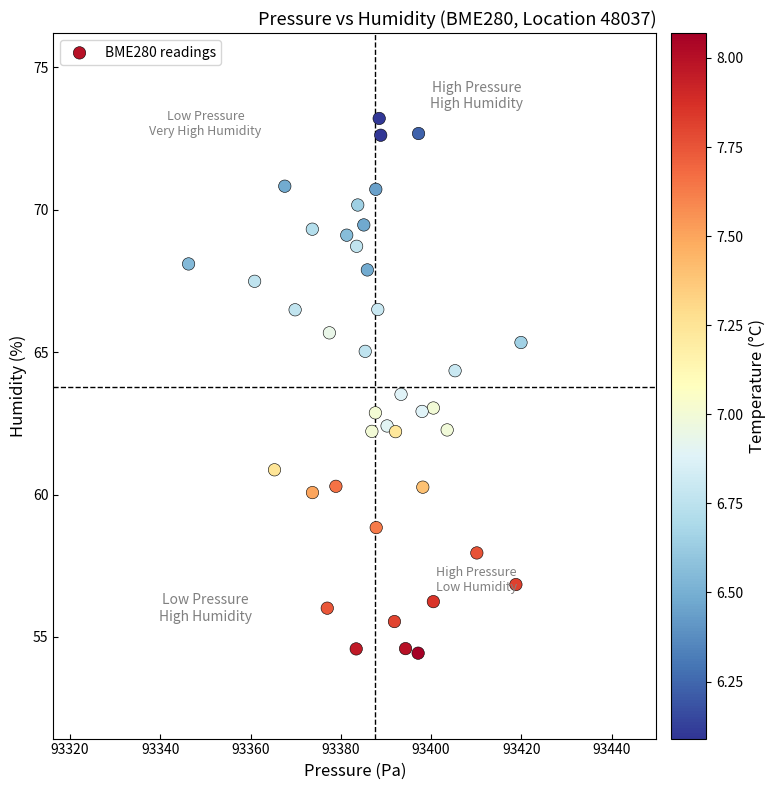

What is the range of Y values (max minus min)?

18.8